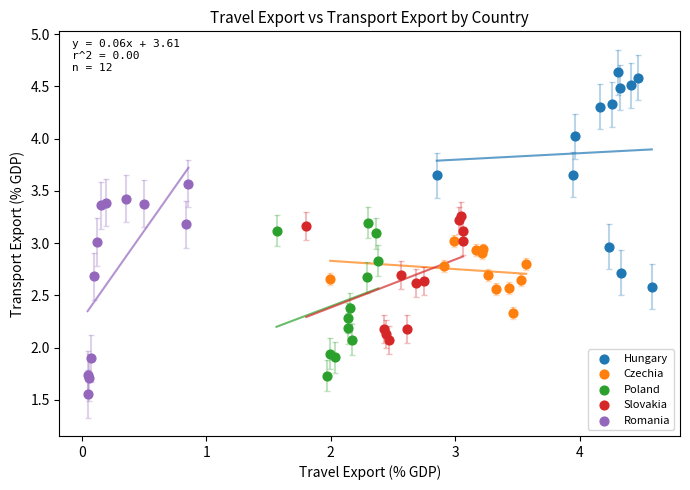

Which series reaches the minimum Y coordinate?

Romania